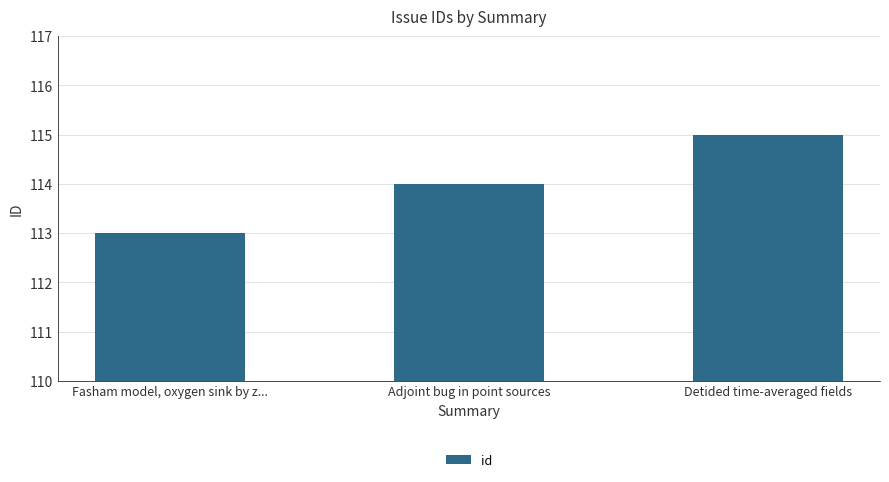

Which has a higher value, Fasham model, oxygen sink by z... or Detided time-averaged fields?

Detided time-averaged fields